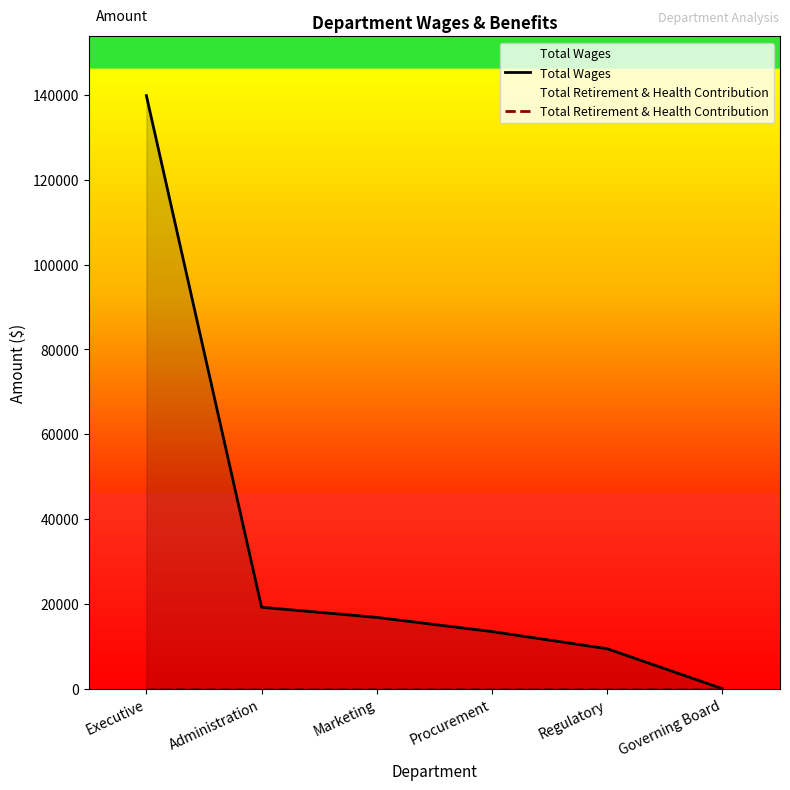

Does the chart display data point markers on the line(s)?

No